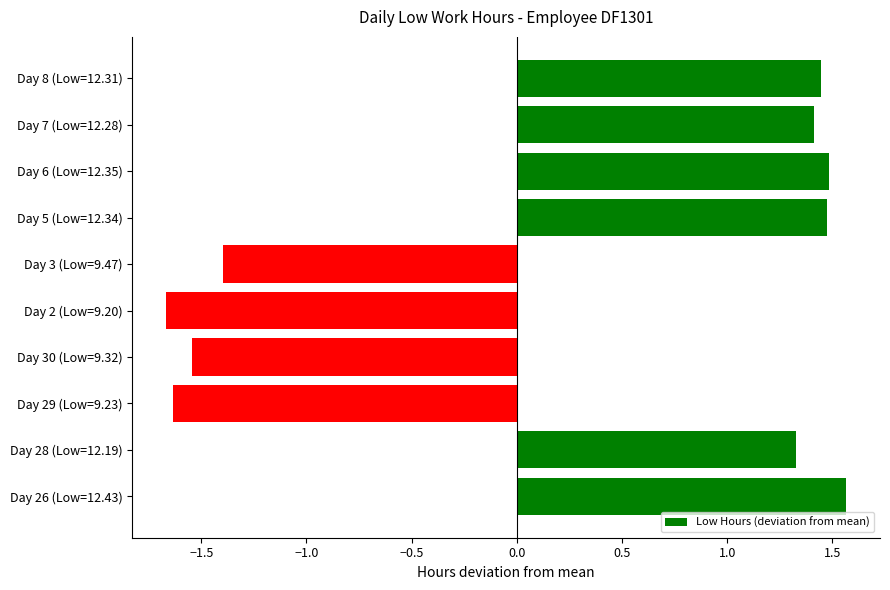

What is the average value?

0.2